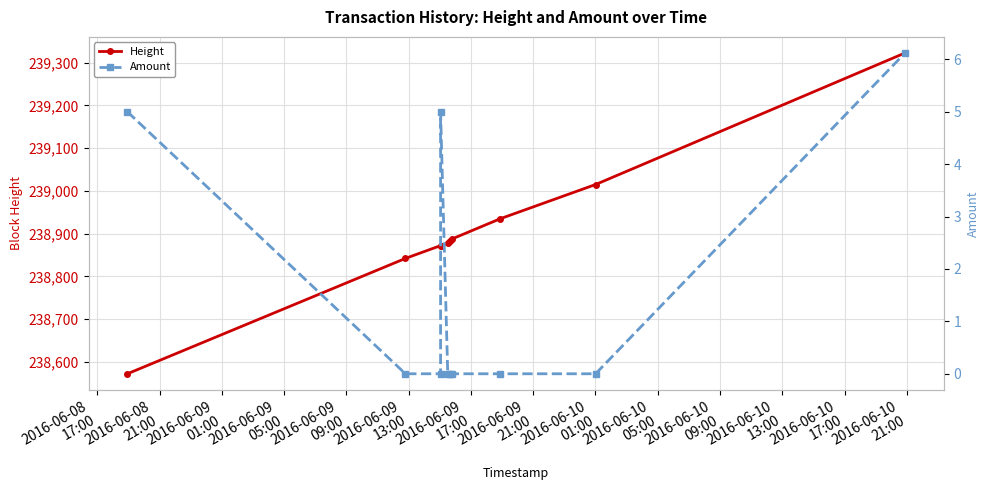

Is it true that Amount equals 5.0 at 2016-06-08
17:00?

True